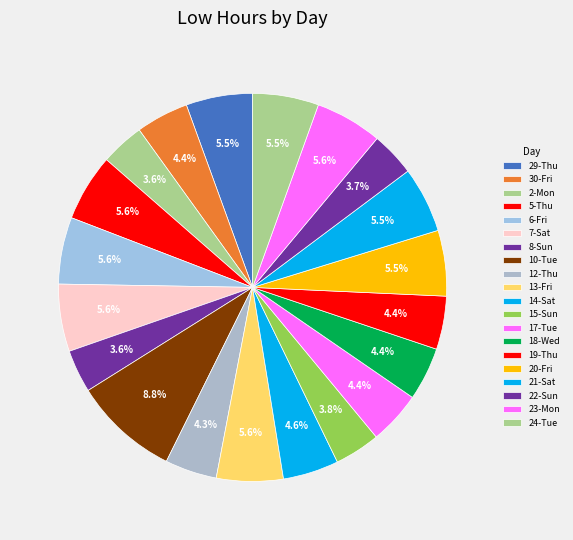

Which slice is the smallest?

8-Sun